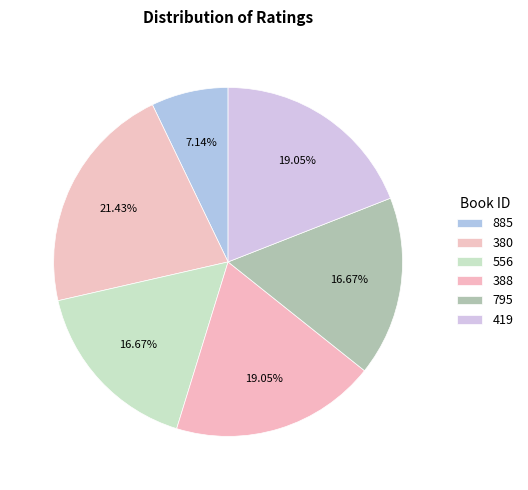

How many segments does this pie chart have?

6